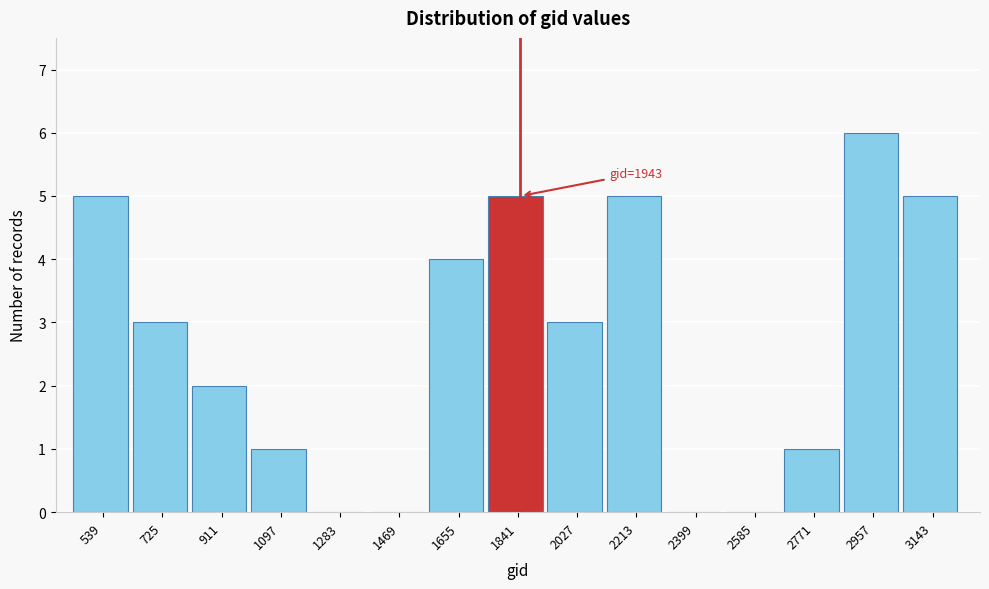

Reading left to right, extract all data points from this chart.

539=5	725=3	911=2	1097=1	1283=0	1469=0	1655=4	1841=5	2027=3	2213=5	2399=0	2585=0	2771=1	2957=6	3143=5